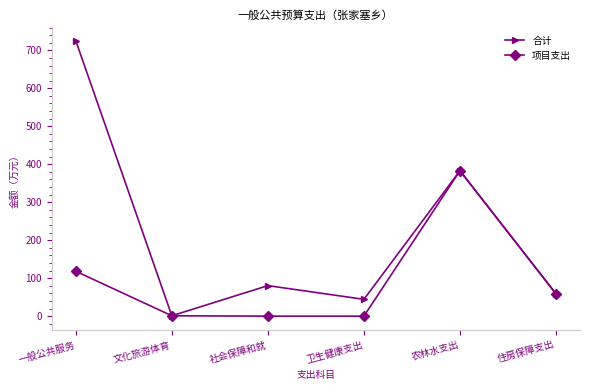

How many series are shown in this chart?

2